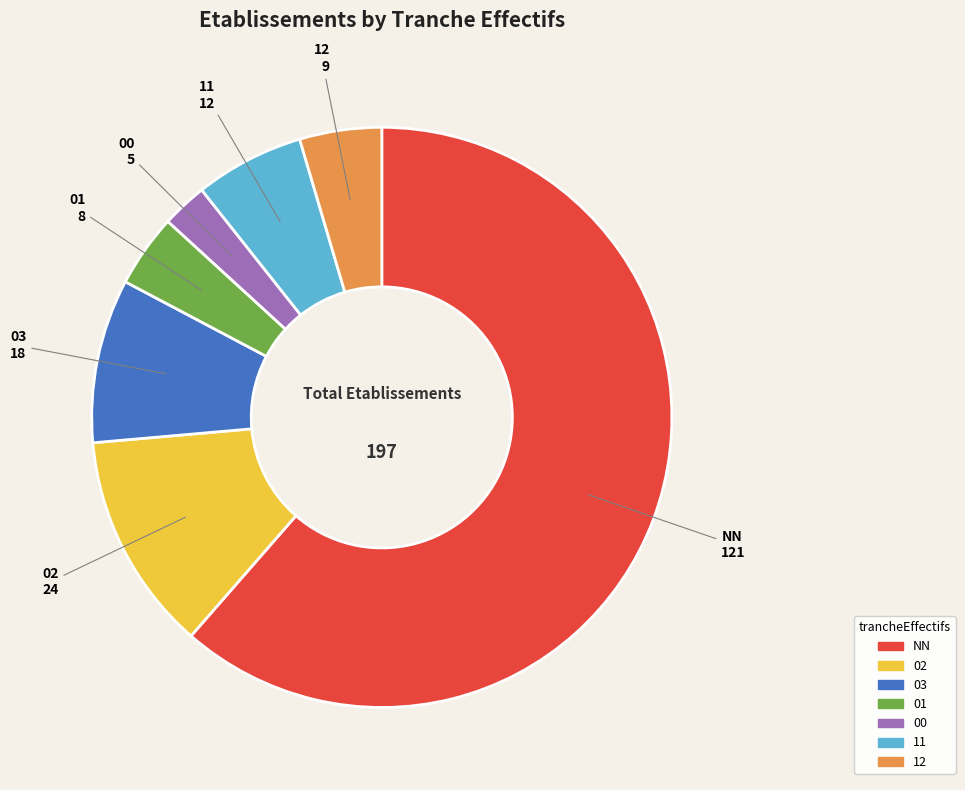

Is there any slice that represents more than half of the pie?

Yes